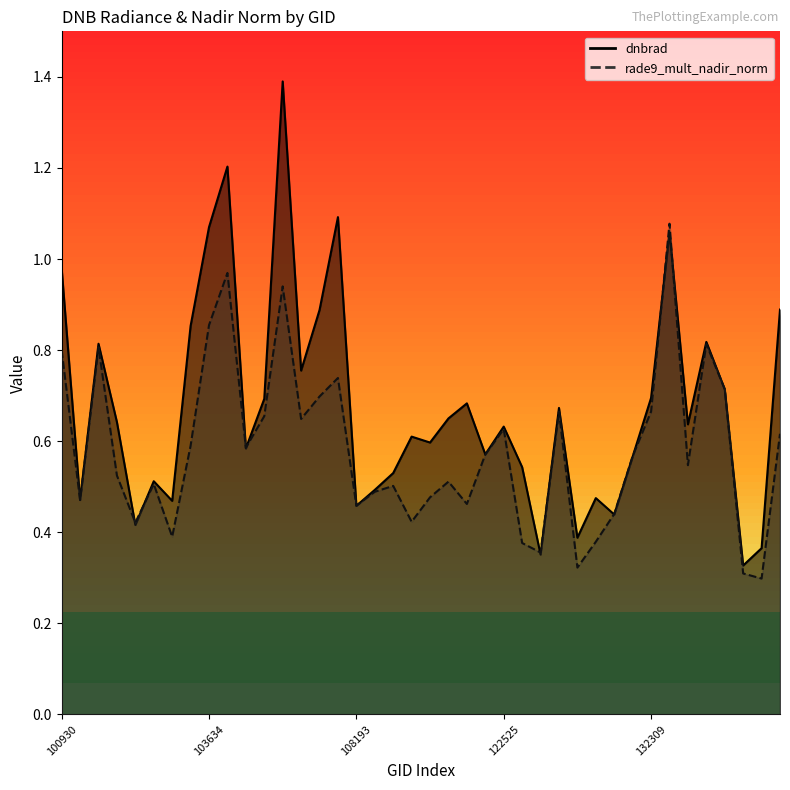

What is the sum of the rade9_mult_nadir_norm values at 133946 and 109595?

1.1